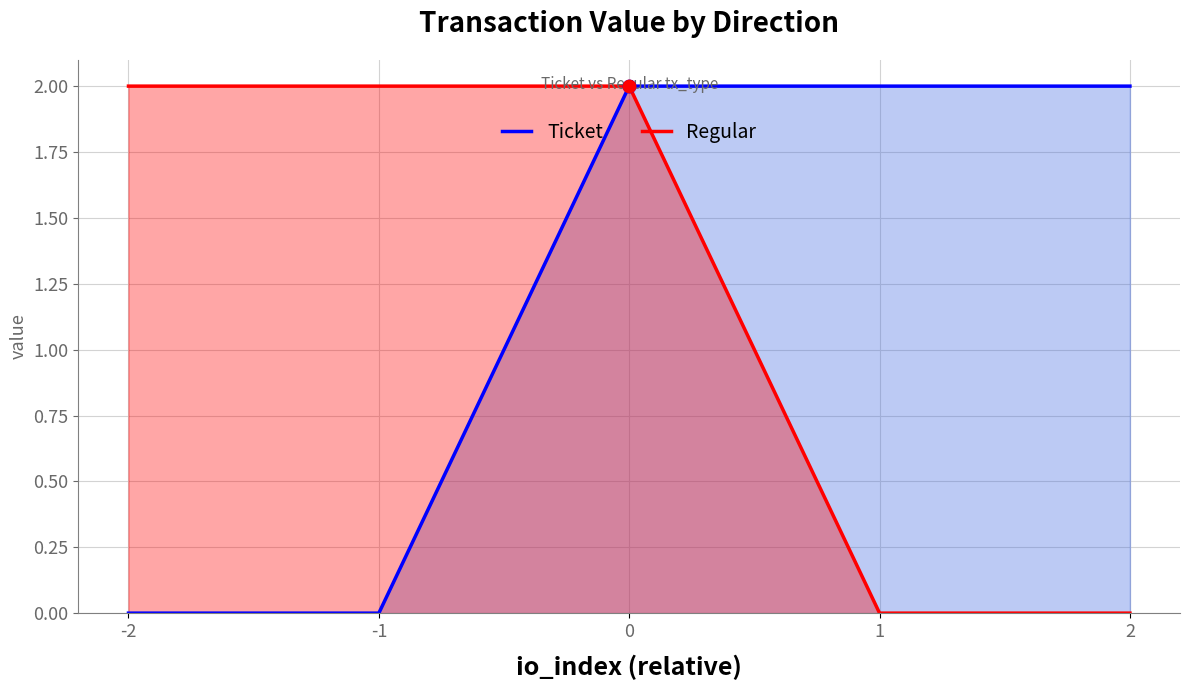

Which series has the largest Y range (max minus min)?

Ticket